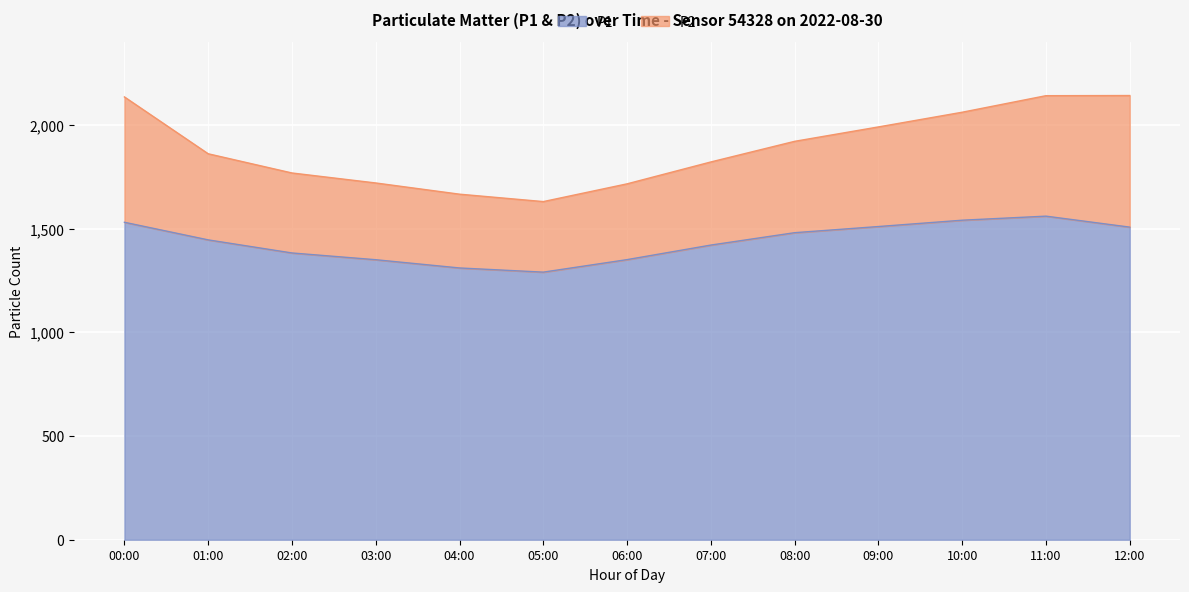

True or false: the data shows 2759.6 at 11:00.

False